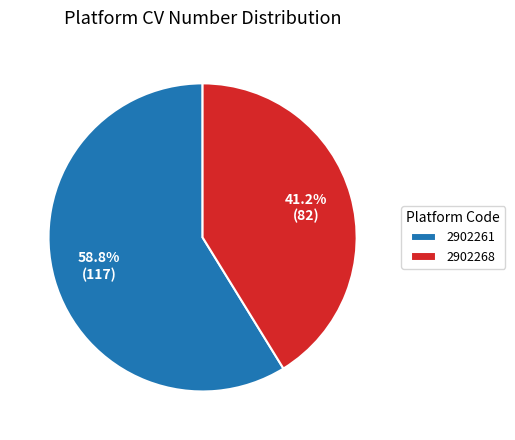

What percentage is the 2902261 slice, to the nearest percent?

59%